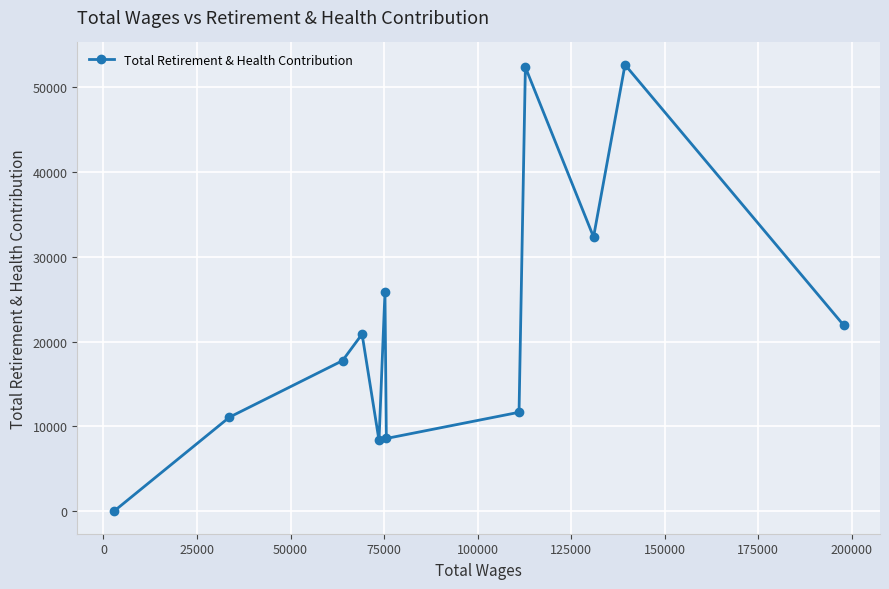

How many series are shown in this chart?

1